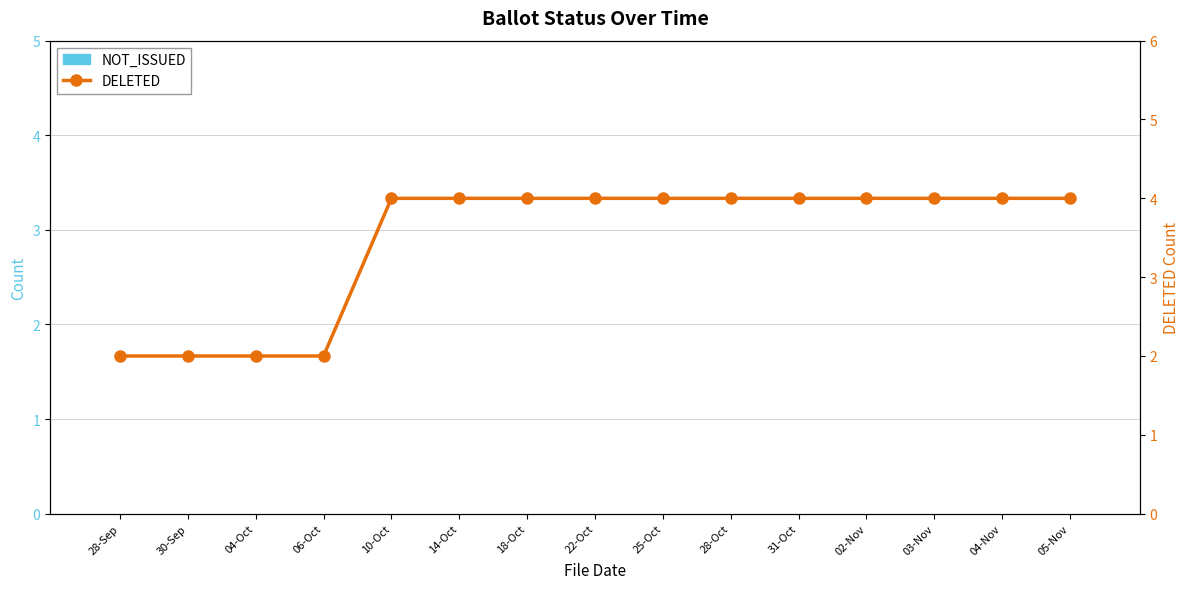

The NOT_ISSUED series shows 0 at 31-Oct. True or false?

True